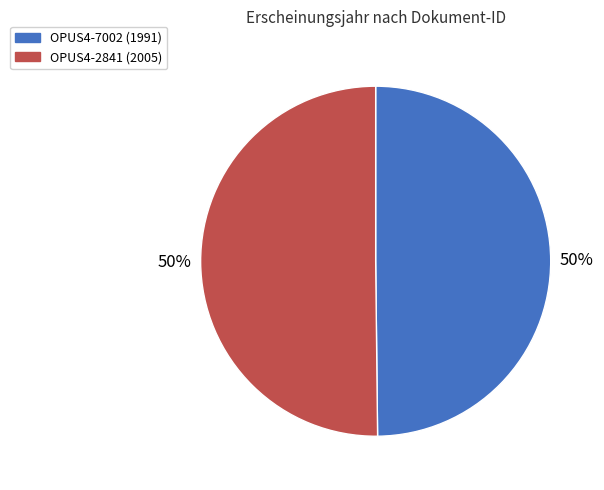

The OPUS4-7002 slice represents 57% of the pie. True or false?

False